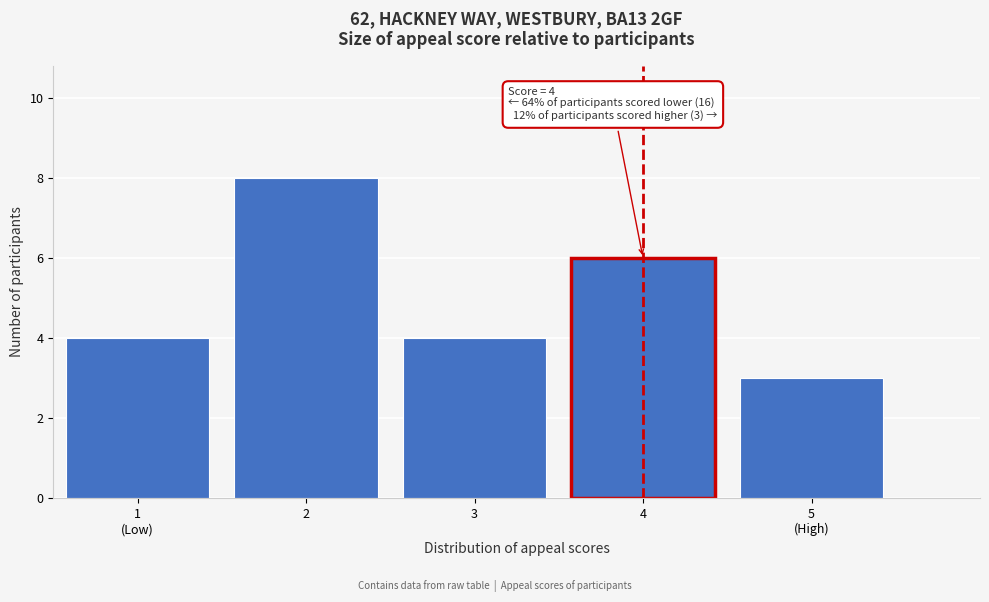

Reading left to right, transcribe all the data shown in this chart.

4	8	4	6	3